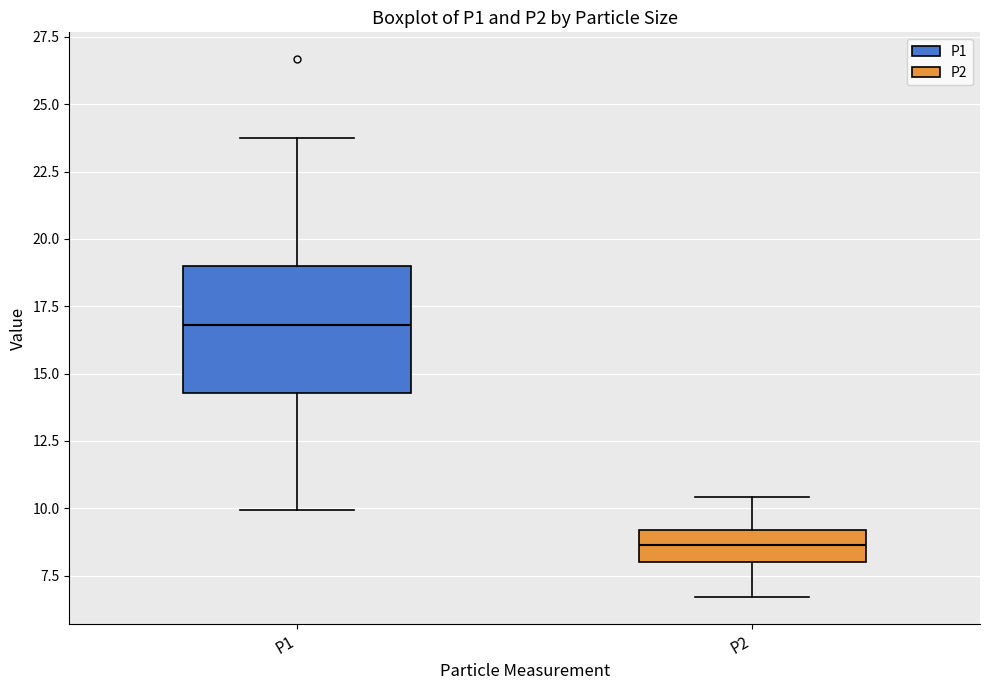

Which box is the tallest, from its lower edge to its upper edge?

P1